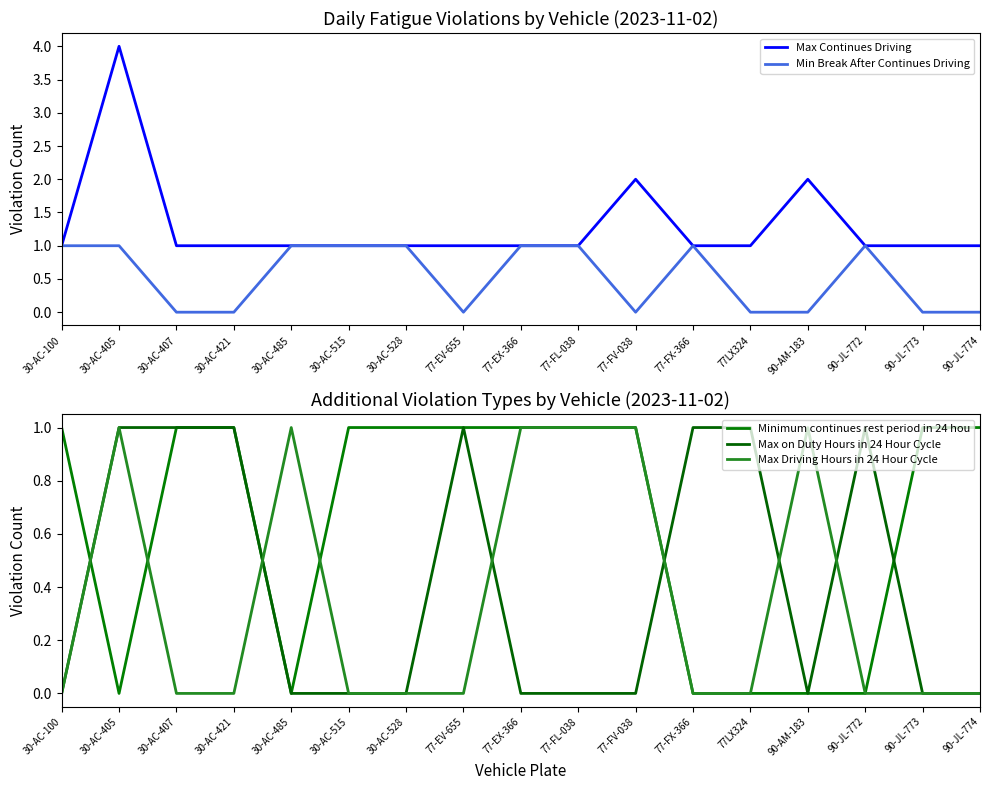

True or false: Max Continues Driving has more than 2 points higher than both neighbors.

True